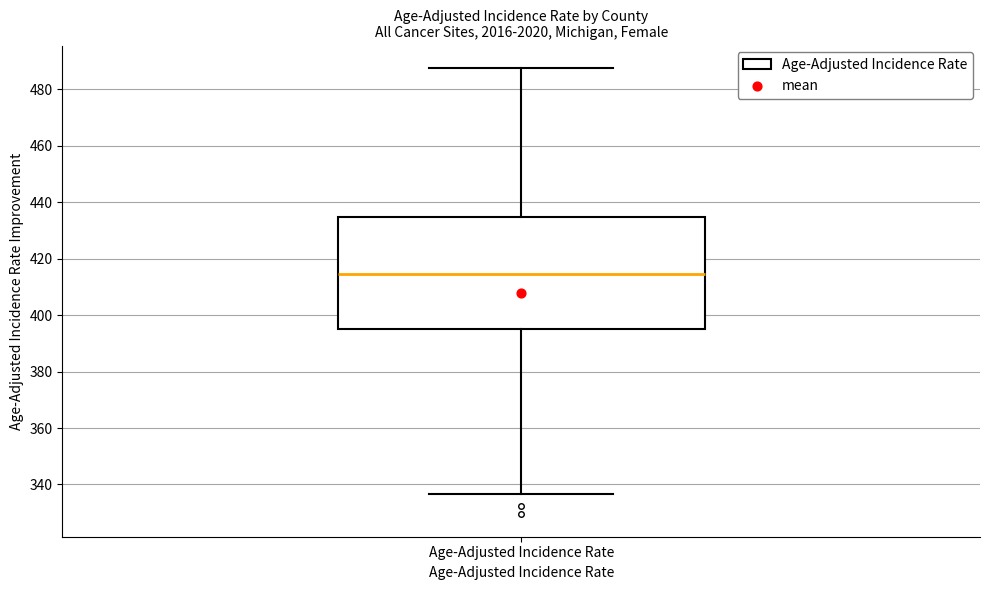

Where does the median line of the box for Age-Adjusted Incidence Rate sit on the y-axis? The values are not printed on the chart, so give them approximately, as read against the axis.

414